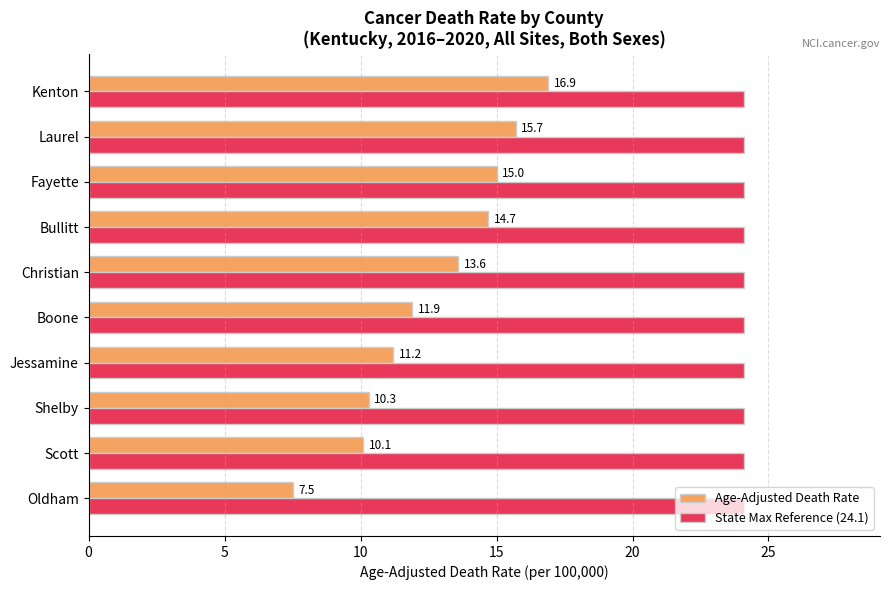

Where is Age-Adjusted Death Rate nearest to the value 12?

Boone